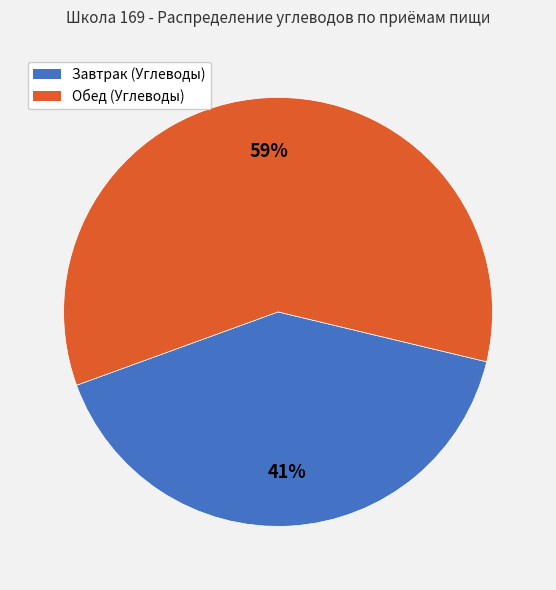

To the nearest percent, what is the average slice percentage?

50%